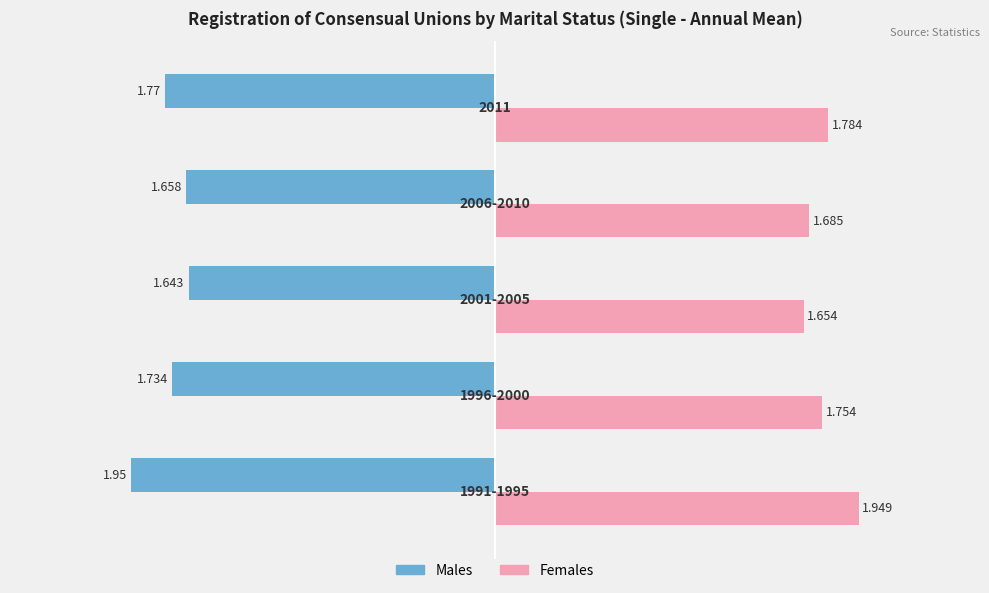

Count the Females values in the range 1 to 2.

5